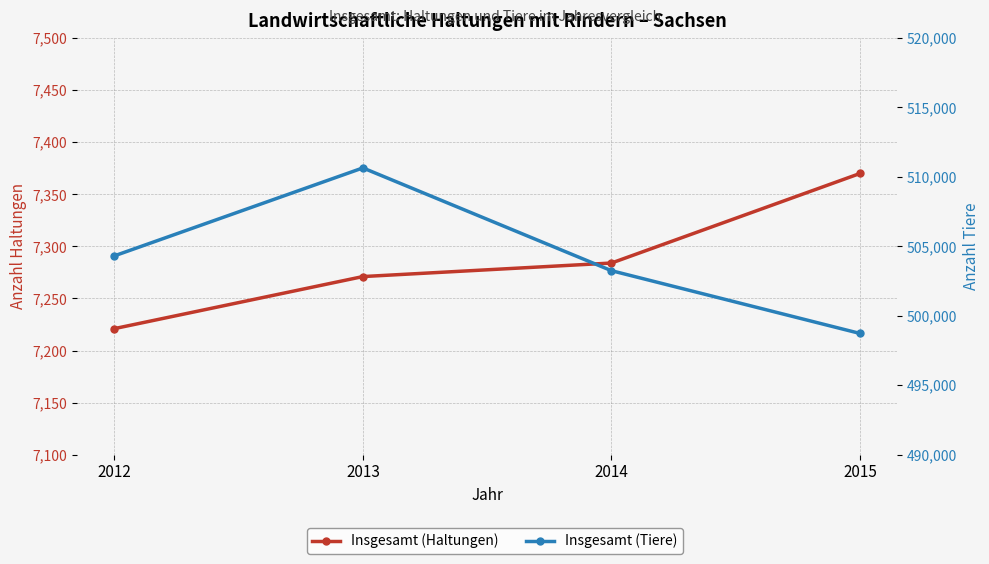

True or false: Insgesamt (Haltungen) has more than 1 interior local peaks.

False